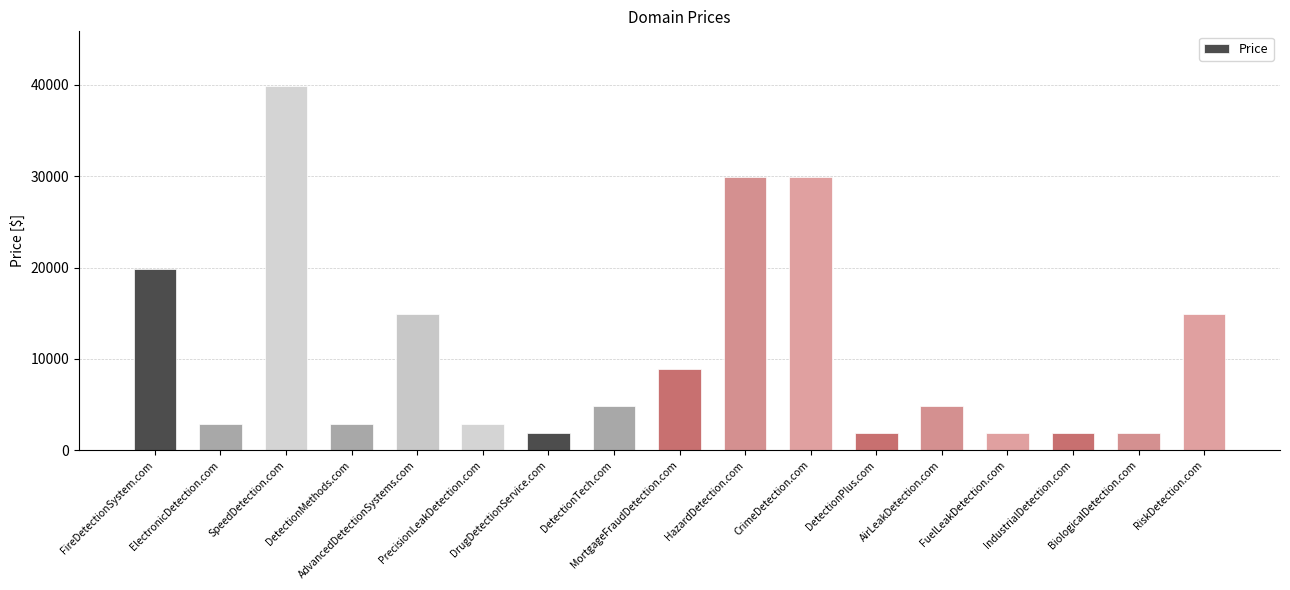

What is the average value?

10947